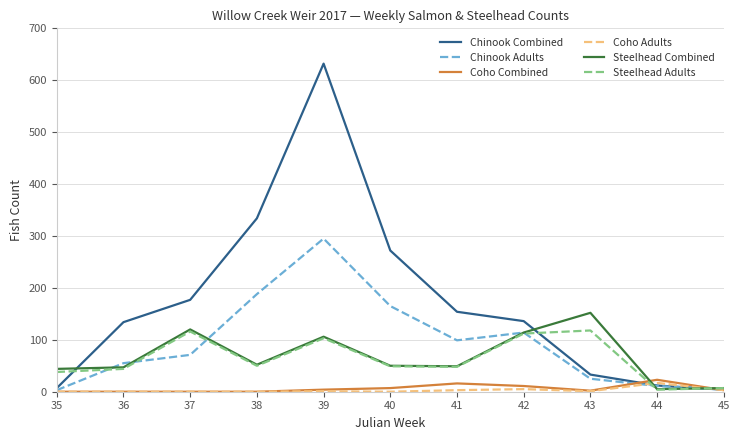

What is the difference between the maximum and minimum values in the Chinook Adults series?

292